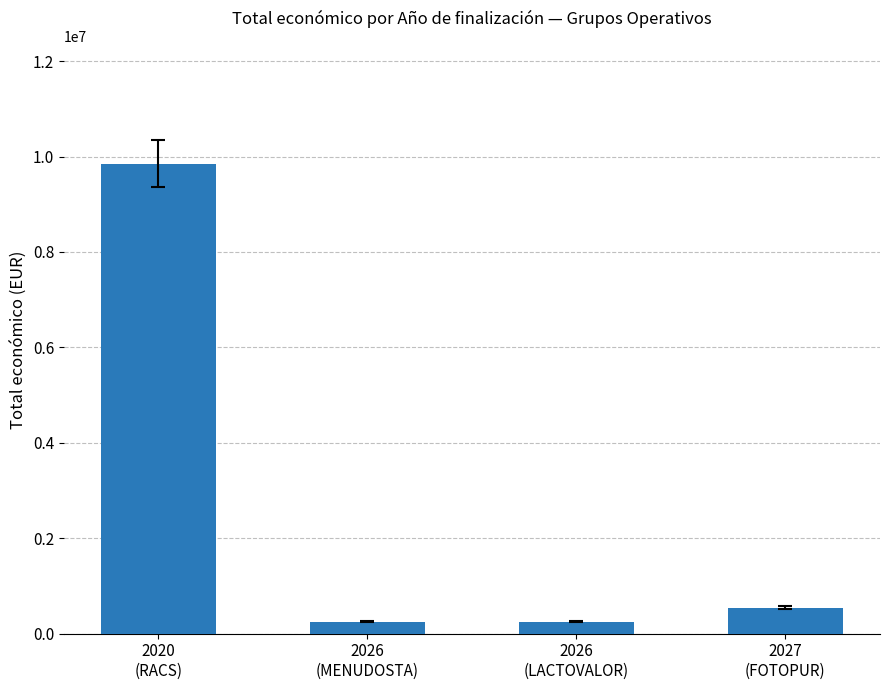

How many bars are there in total?

4